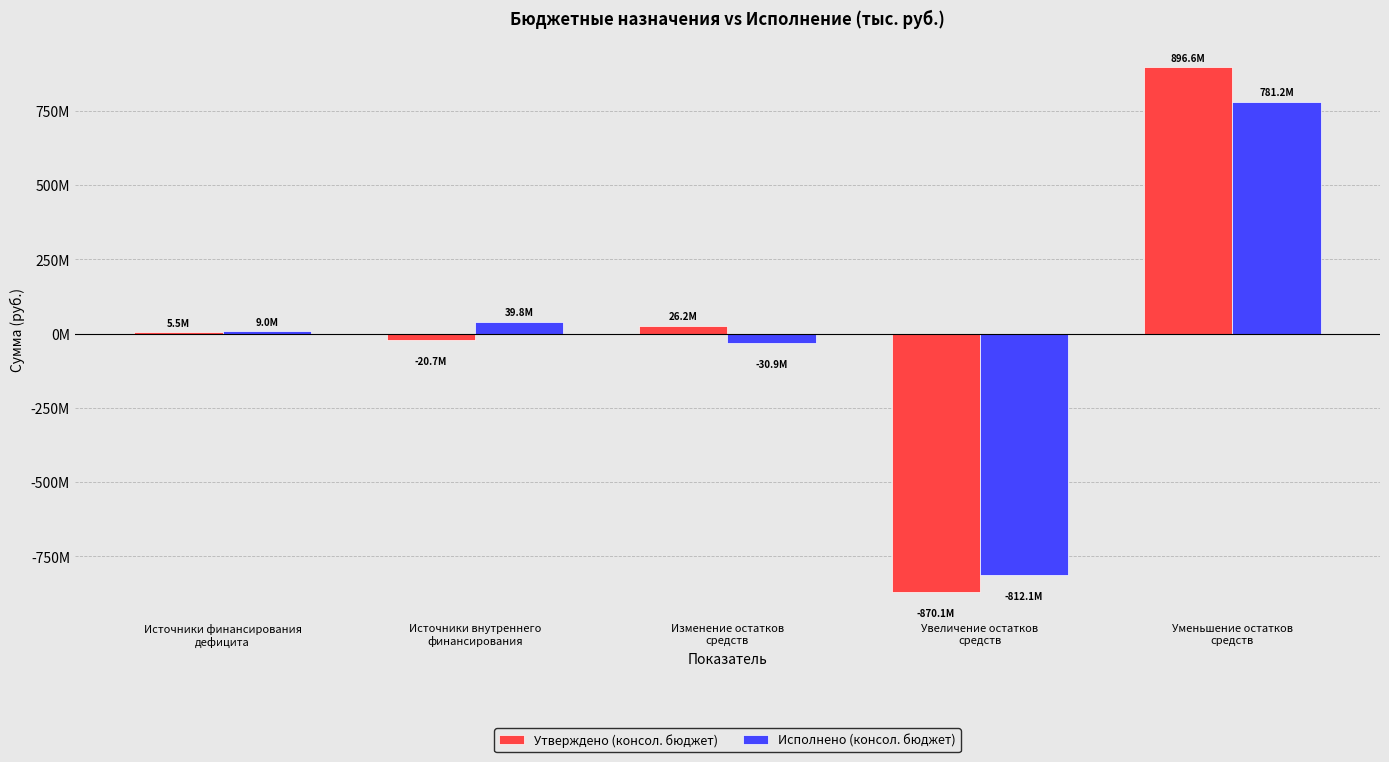

What is the value of the Исполнено (консол. бюджет) bar at the 3rd from the left?

-30890073.6